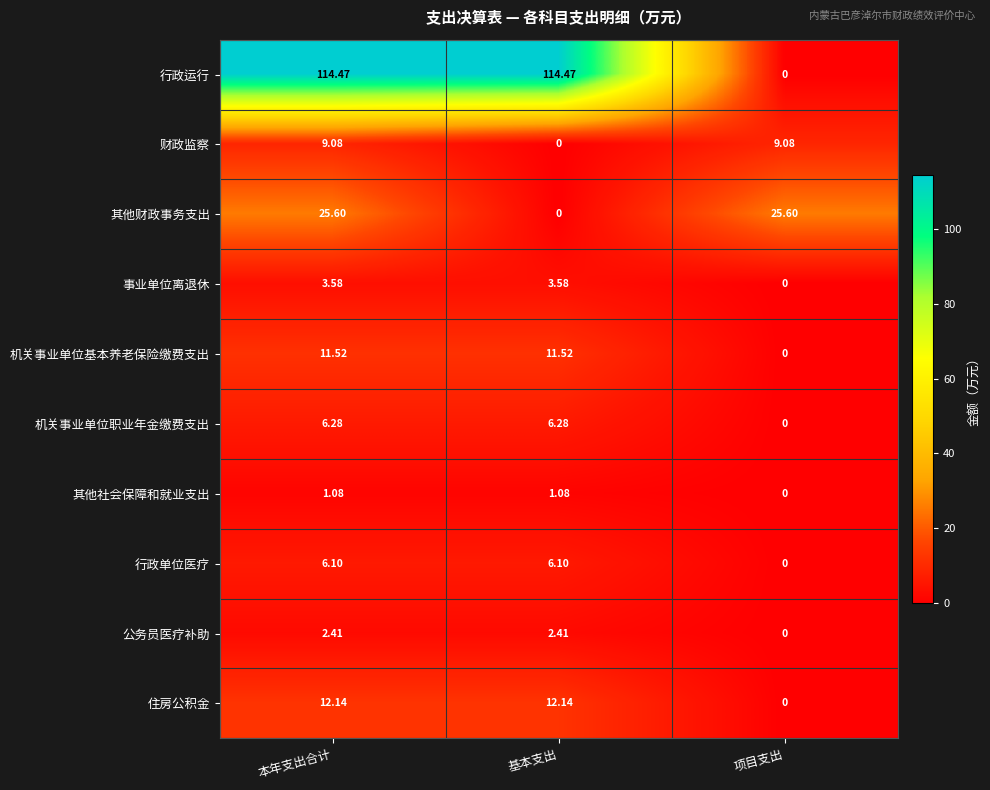

List the series in order of their peak value, lowest first.

其他社会保障和就业支出, 公务员医疗补助, 事业单位离退休, 行政单位医疗, 机关事业单位职业年金缴费支出, 财政监察, 机关事业单位基本养老保险缴费支出, 住房公积金, 其他财政事务支出, 行政运行